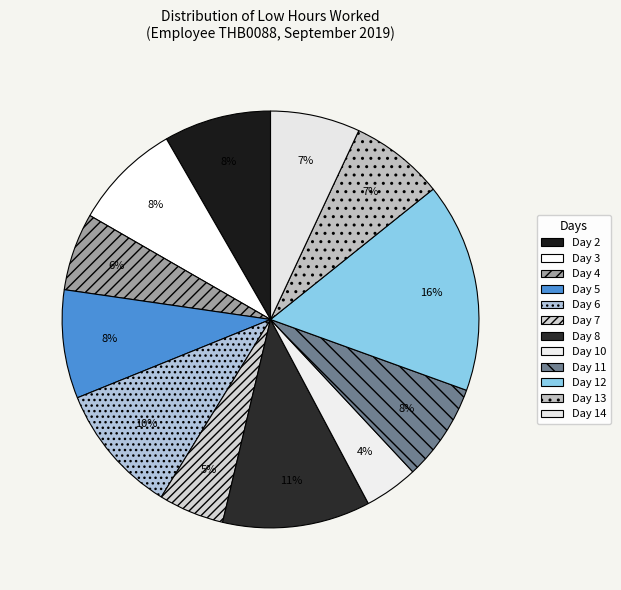

To the nearest percent, what percentage of the pie is Day 12?

16%